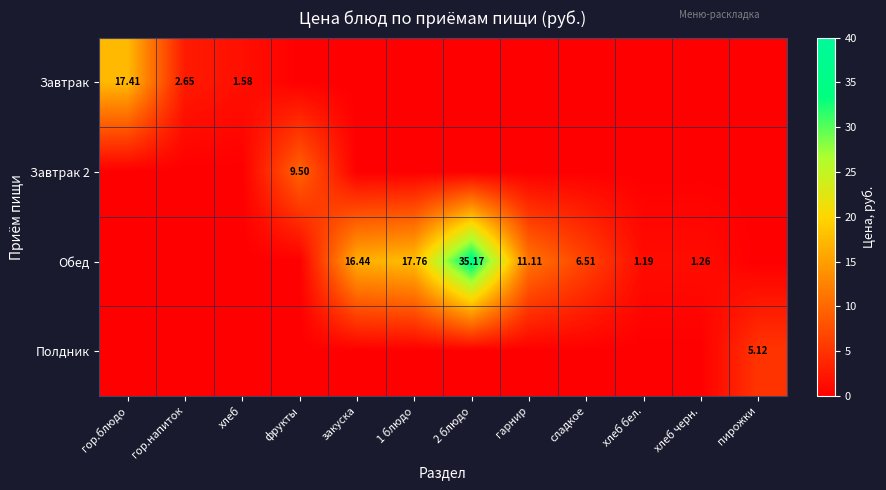

What is the maximum value shown in the chart?

35.2